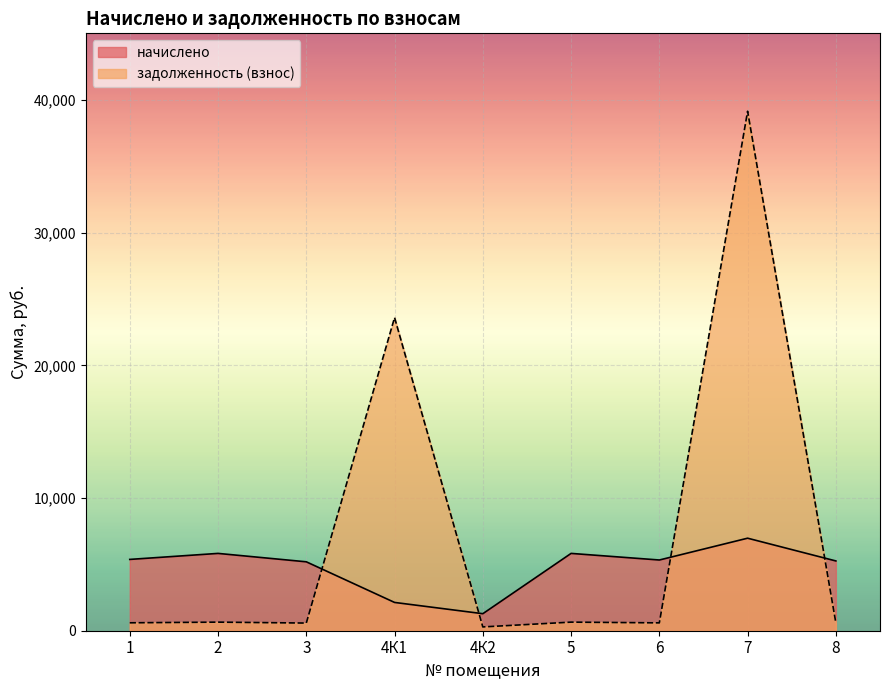

What is the greatest value displayed?

39149.7